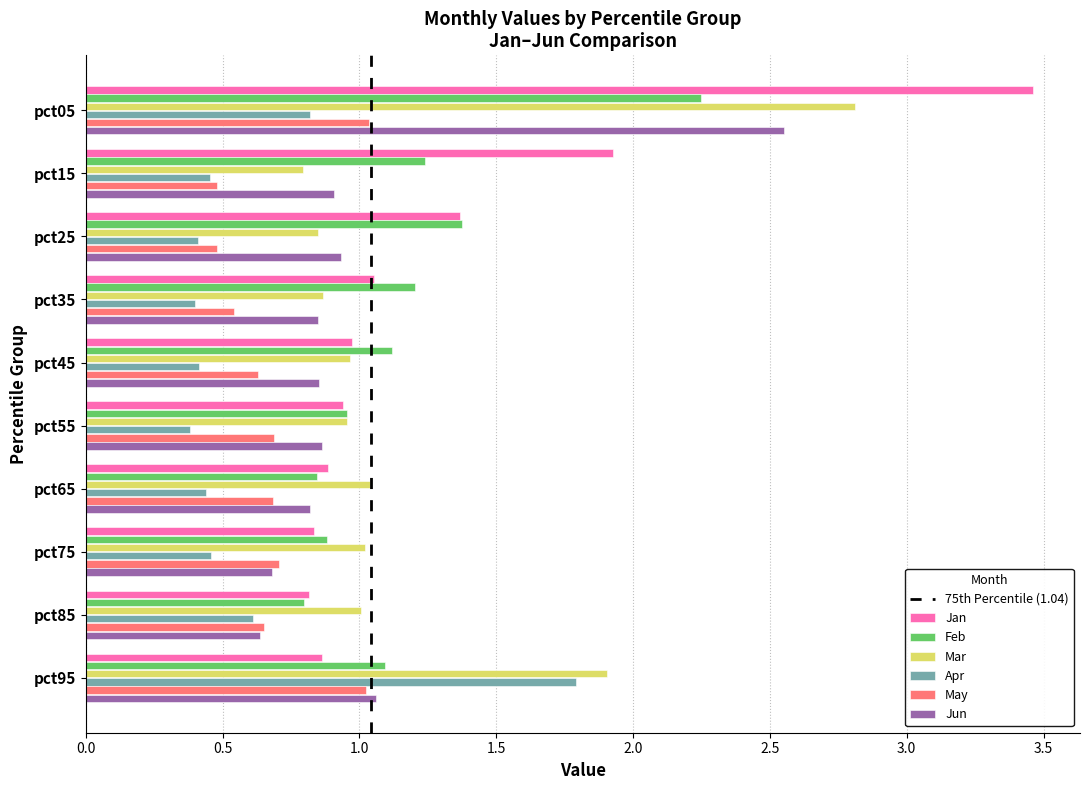

True or false: Apr has a value of 0.5 at pct75.

True